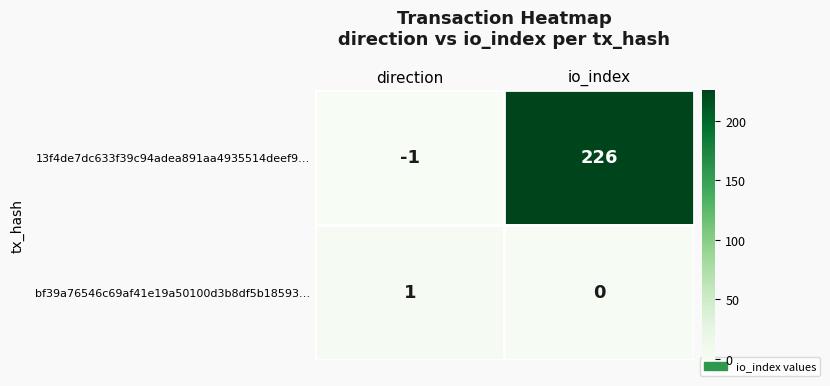

Reading left to right, what are all the values shown in this chart?

13f4de7dc633f39c94adea891aa4935514deef9…: -1	226
bf39a76546c69af41e19a50100d3b8df5b18593…: 1	0